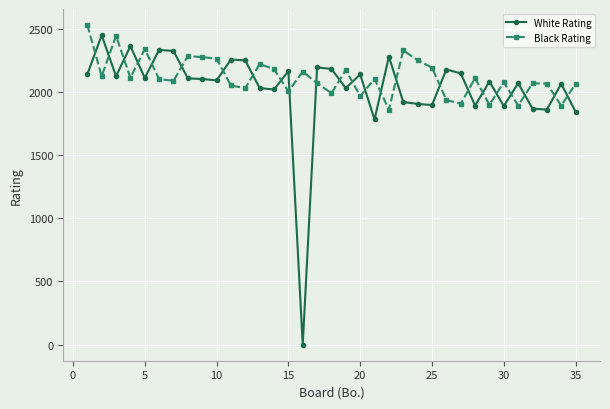

What is the maximum value shown in the chart?

2528